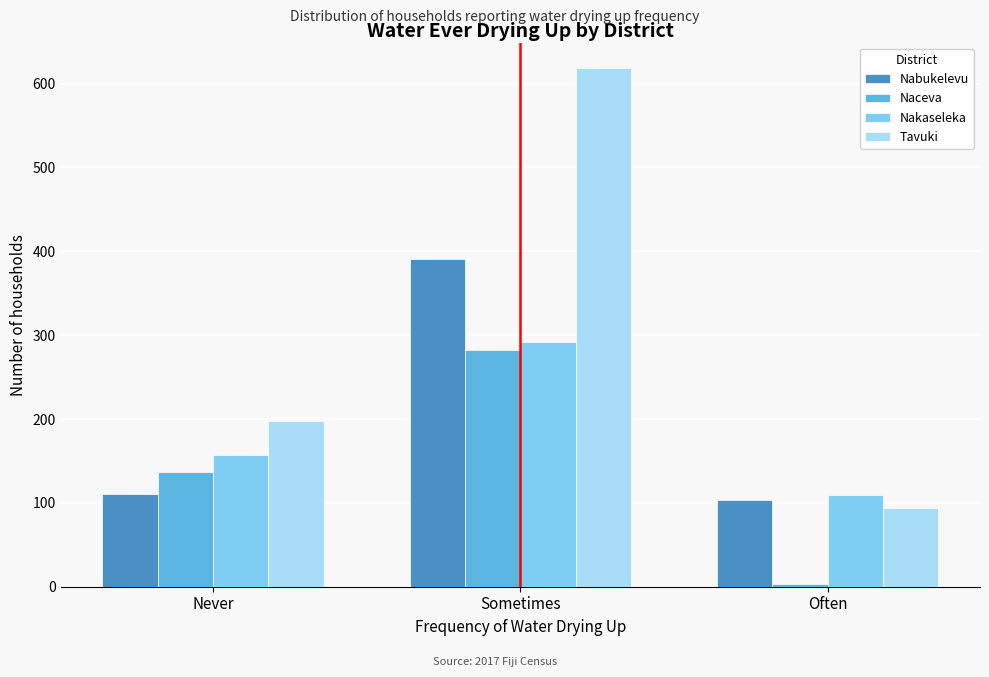

Reading right to left, list all the values displayed in this chart.

Nabukelevu: 103	391	110
Naceva: 3	282	137
Nakaseleka: 109	292	157
Tavuki: 94	618	198